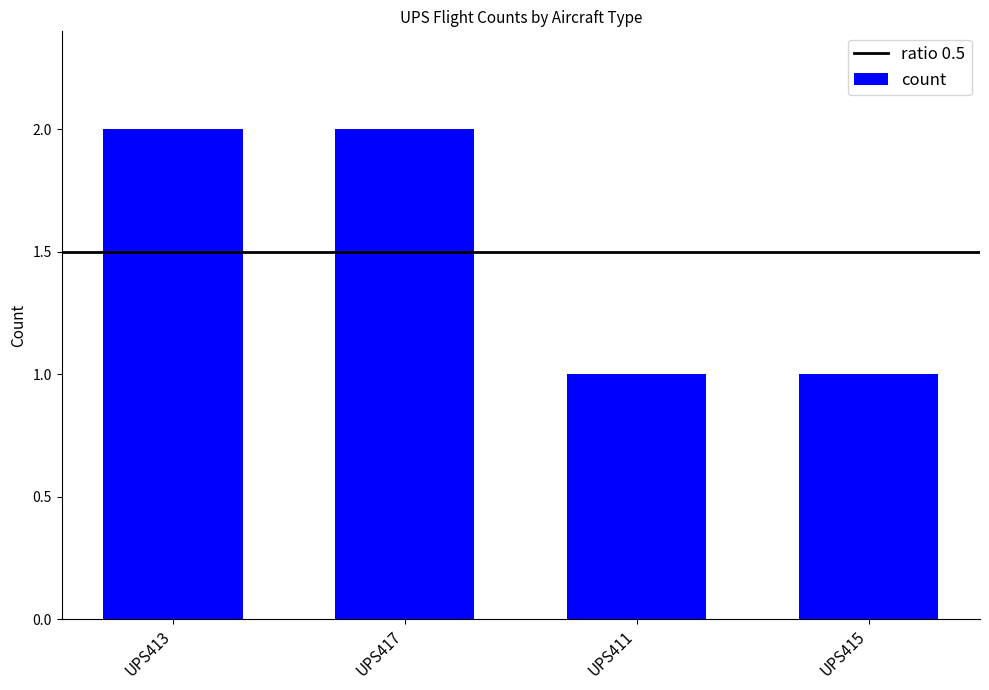

What is the value of the 3rd bar from the left?

1